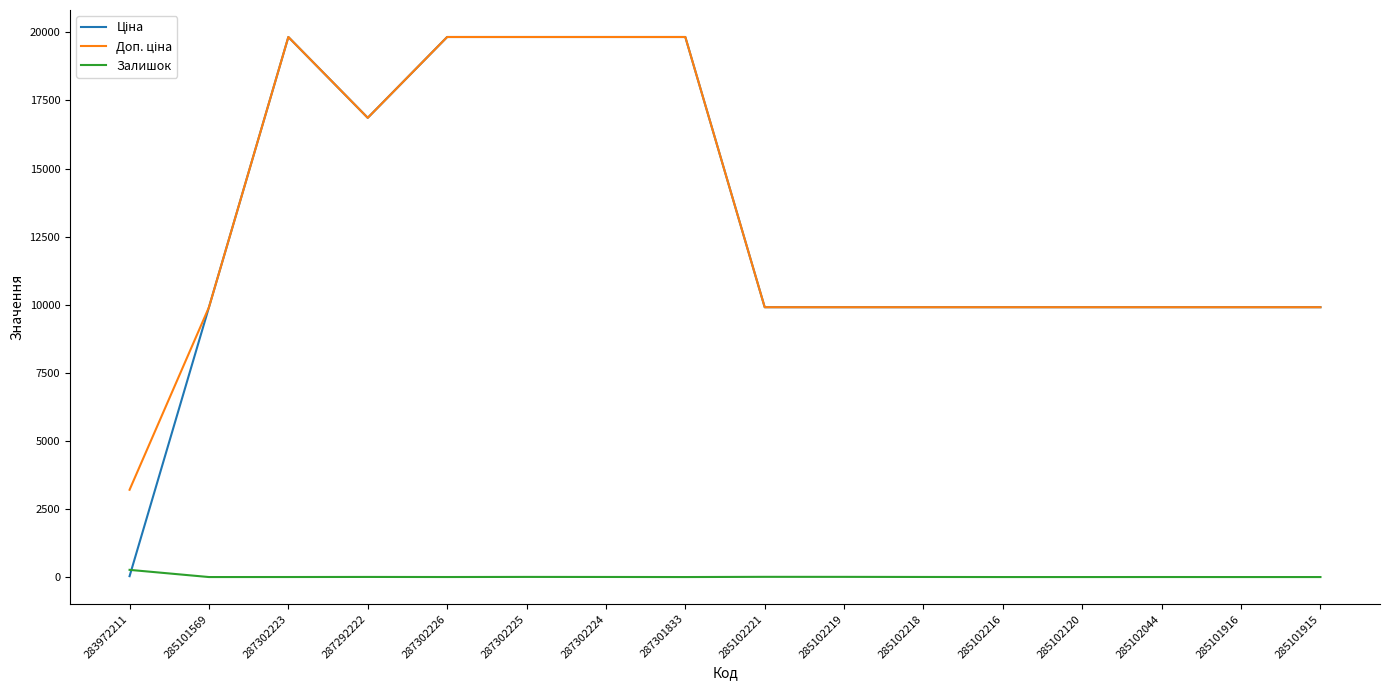

The value of Залишок at 285101569 is 0.0. True or false?

True